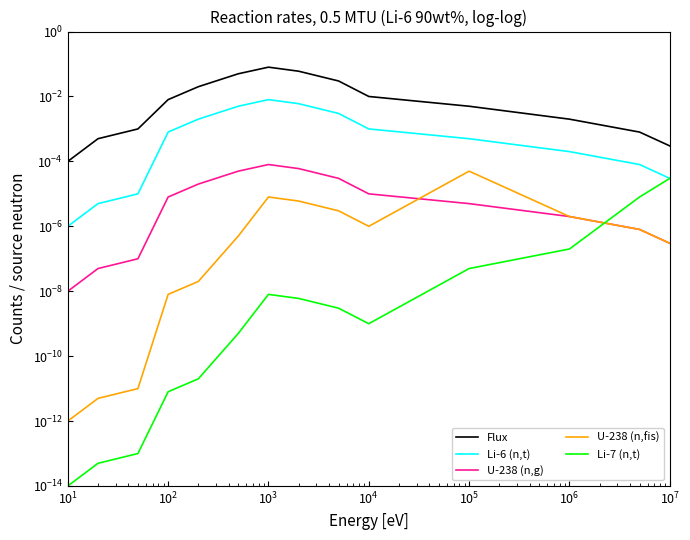

Which series has the widest spread of values?

Flux